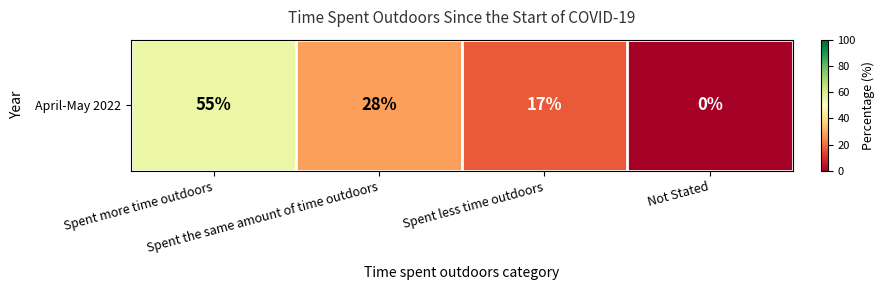

Rank the categories by value from lowest to highest.

Not Stated, Spent less time outdoors, Spent the same amount of time outdoors, Spent more time outdoors